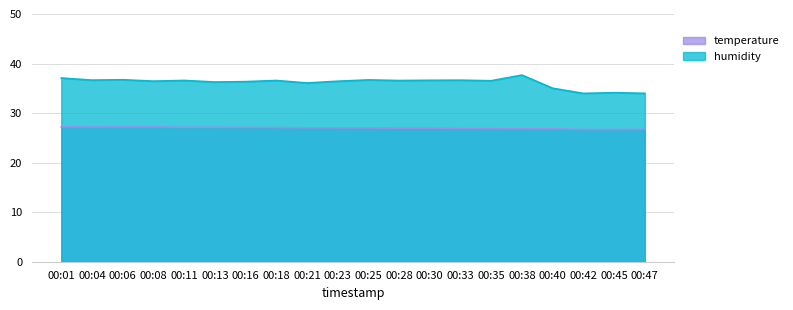

What is the value of the humidity point at the 13th from the left?

36.6